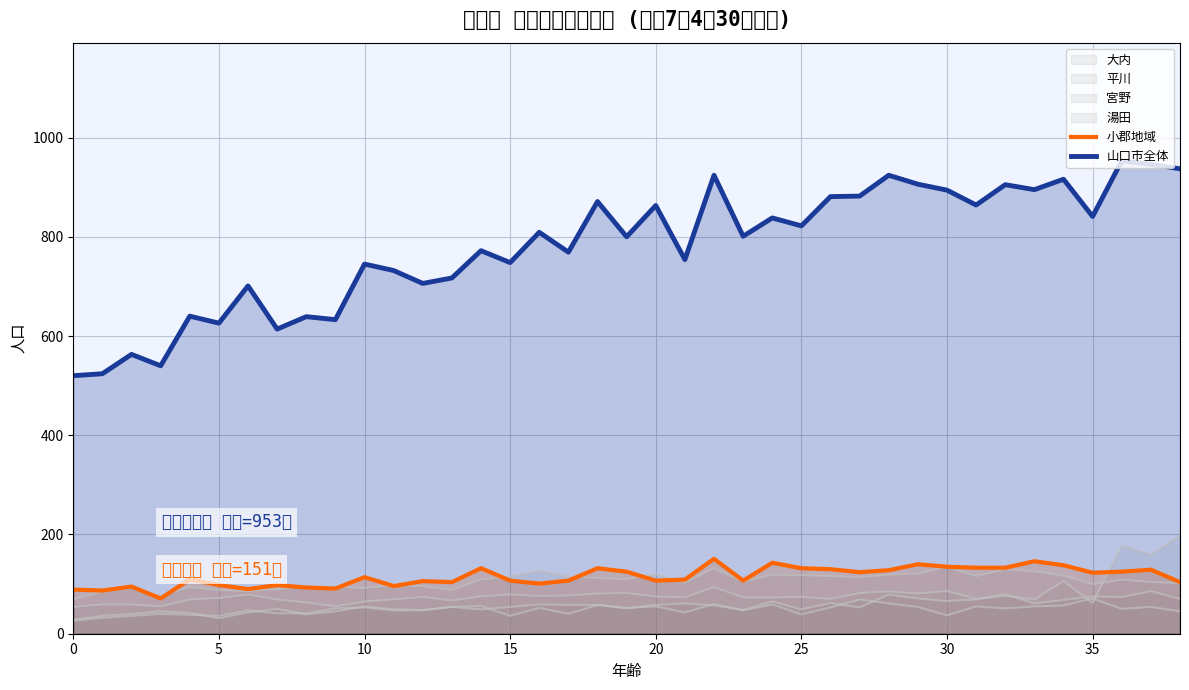

True or false: 小郡地域 and 山口市全体 cross at least once.

False